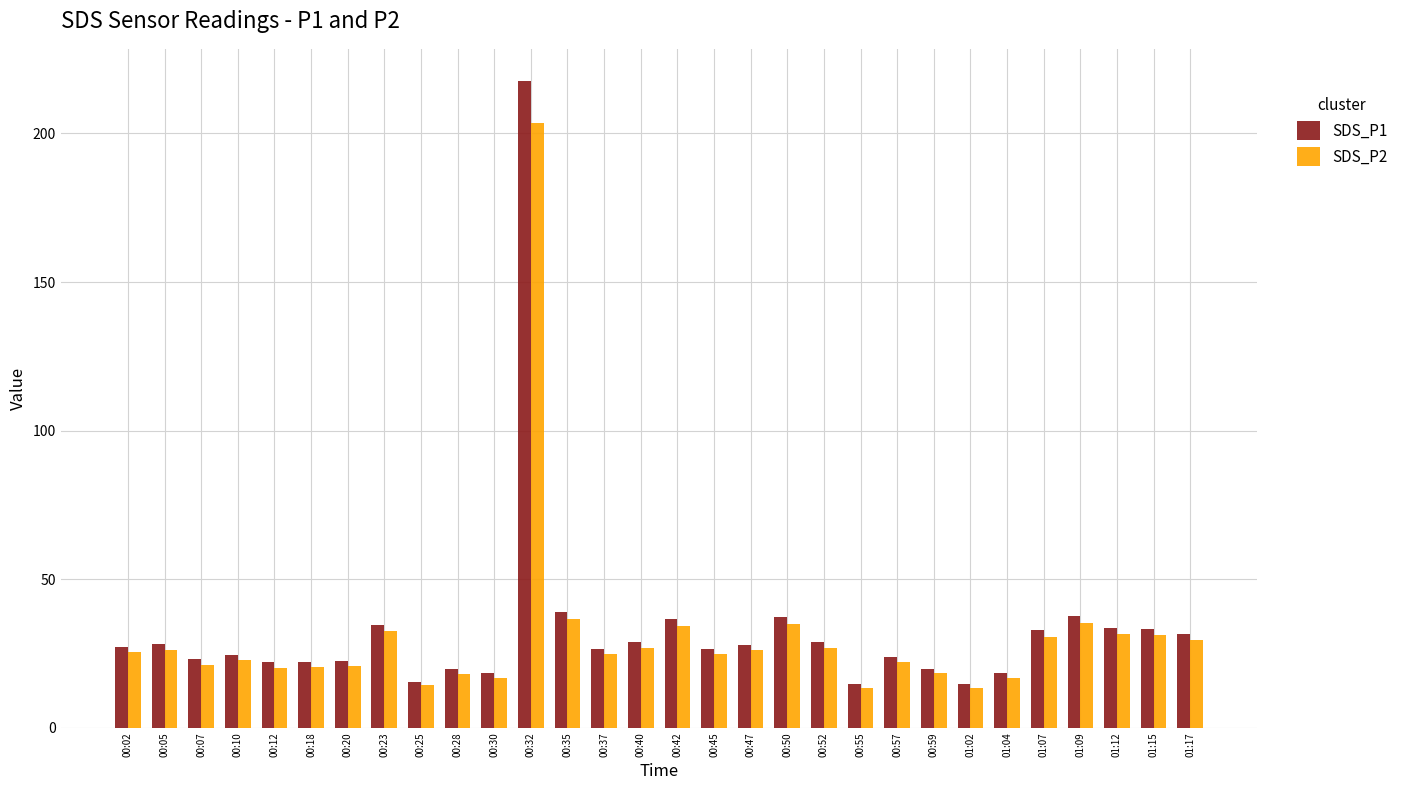

What is the minimum value for SDS_P2?

13.3